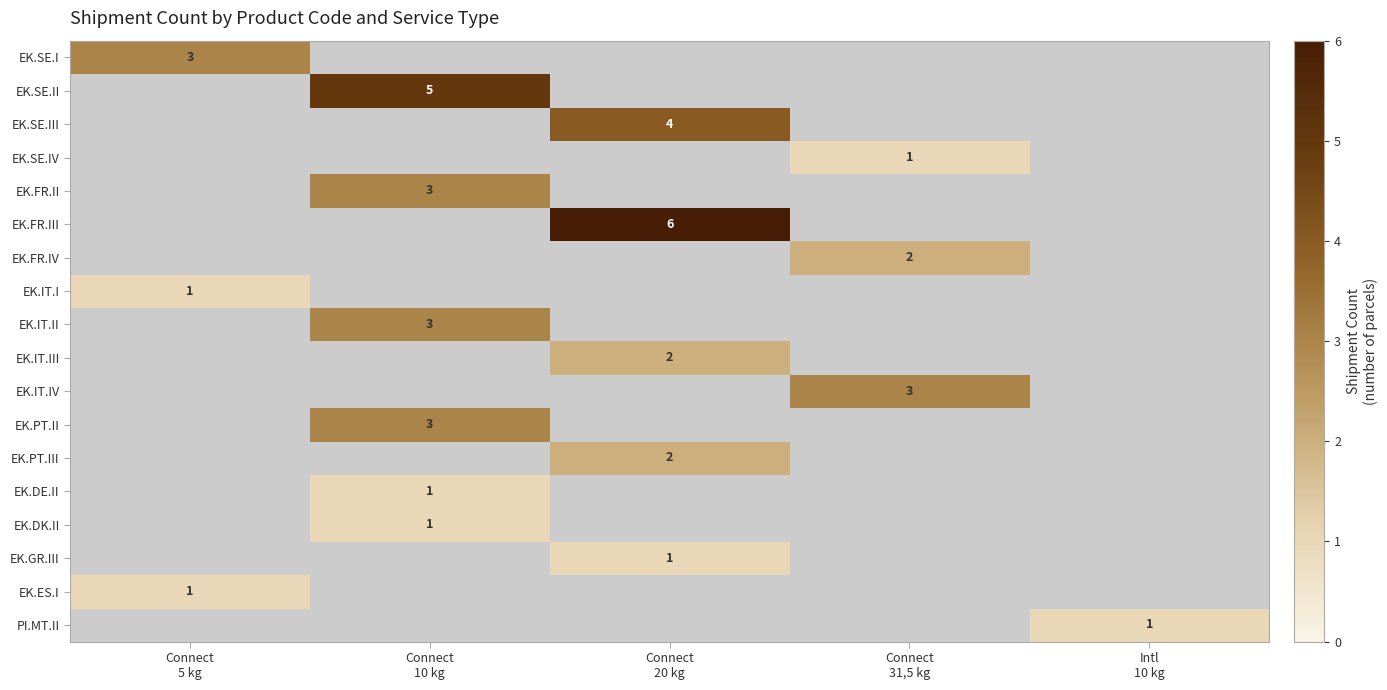

How many series are shown in this chart?

18